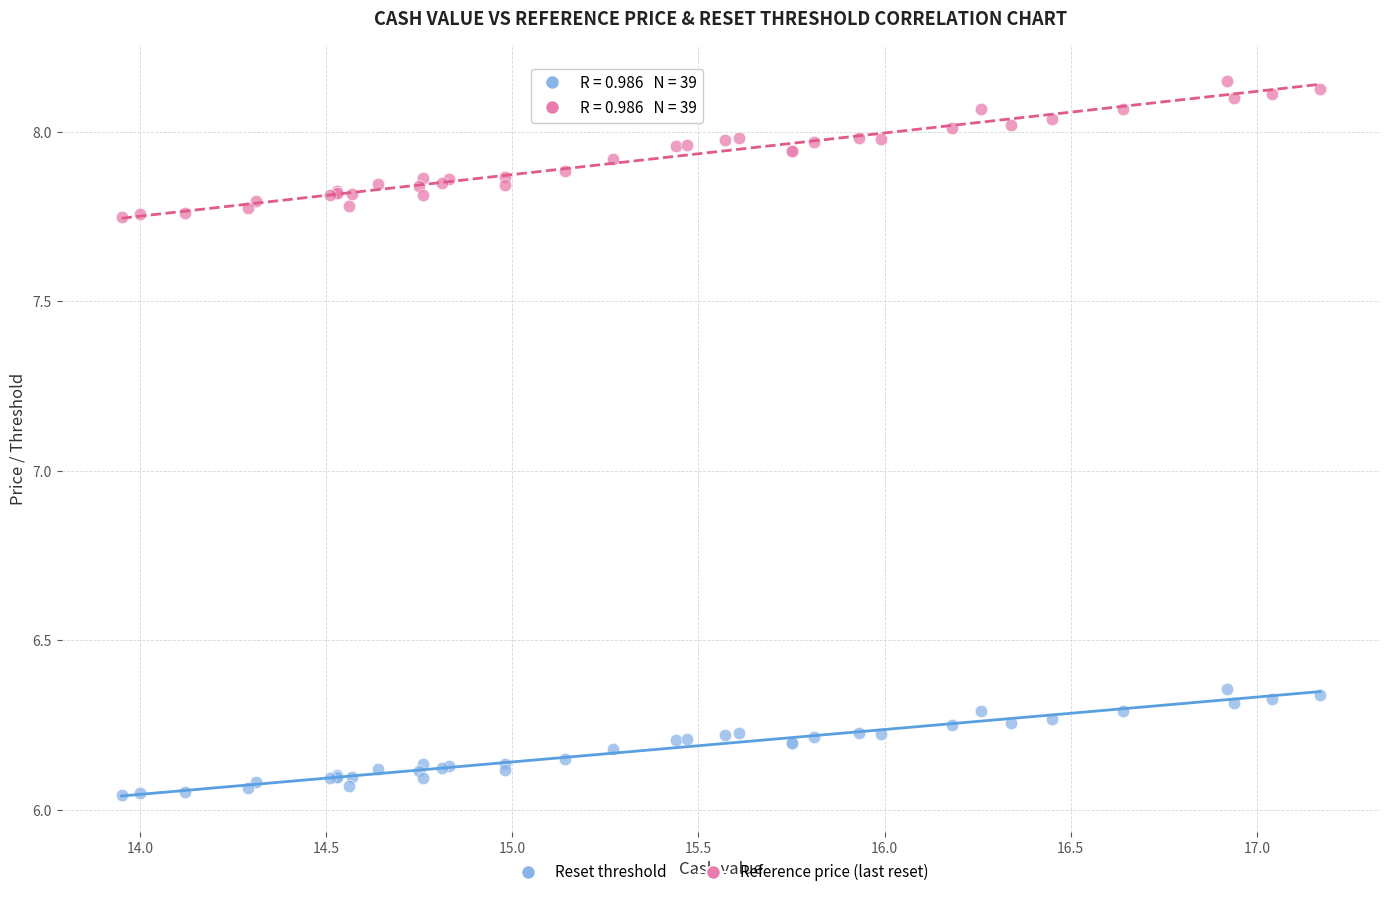

What is the X range (max minus min) for the scatter plot?

3.2